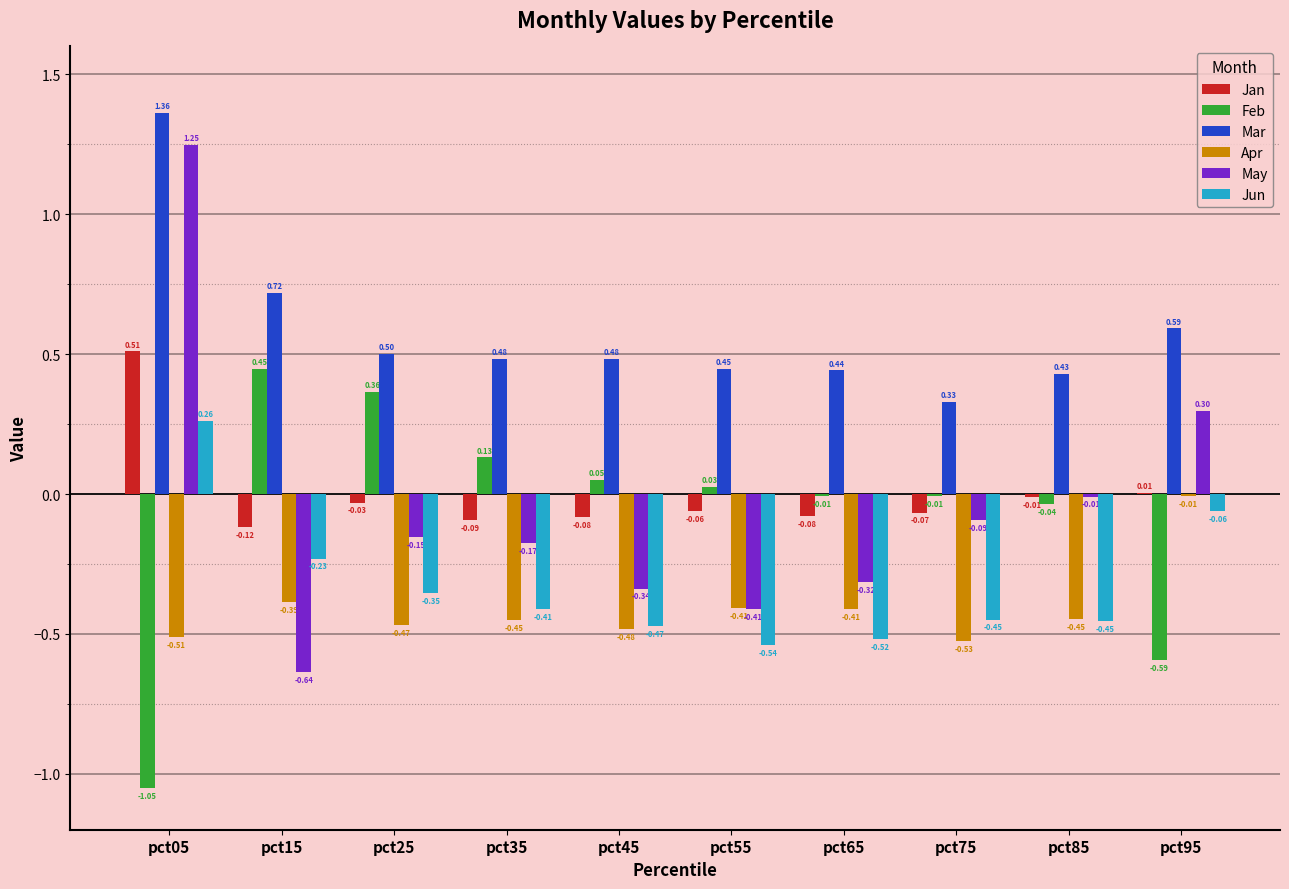

What is the sum of all Mar values?

5.8